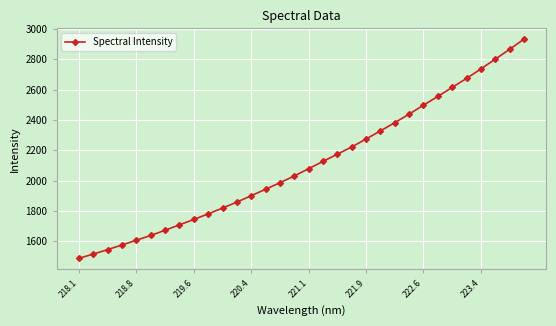

What is the sum of all values?

67519.1